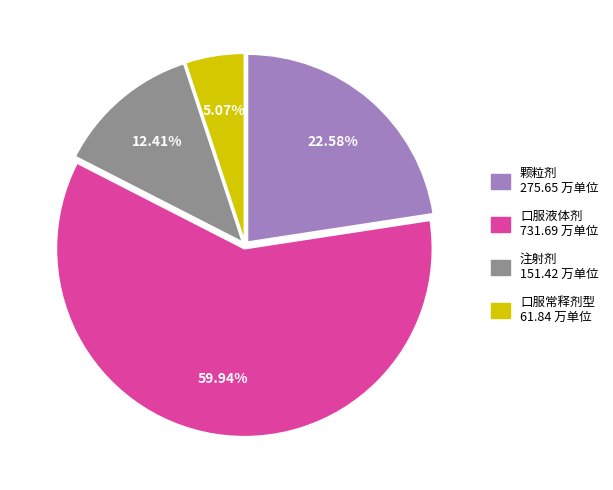

Between 注射剂 and 口服液体剂, which is larger?

口服液体剂